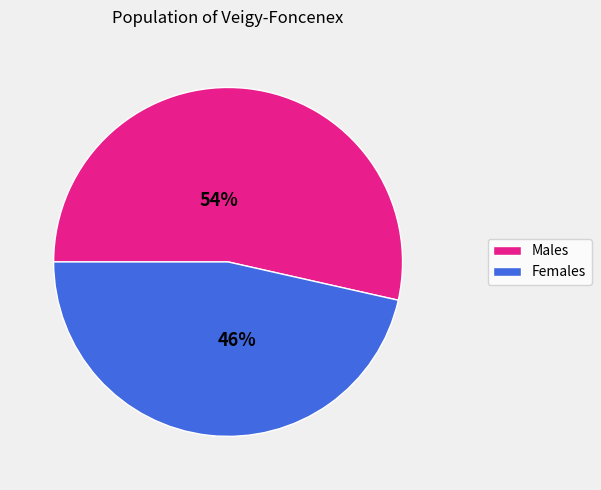

To the nearest percent, what is the average slice percentage?

50%